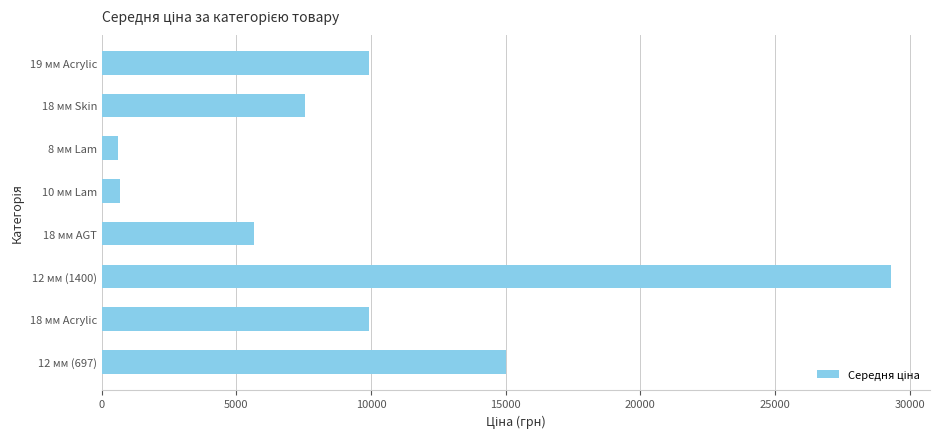

What is the sum of the values at 18 мм Skin and 18 мм Acrylic?

17454.4